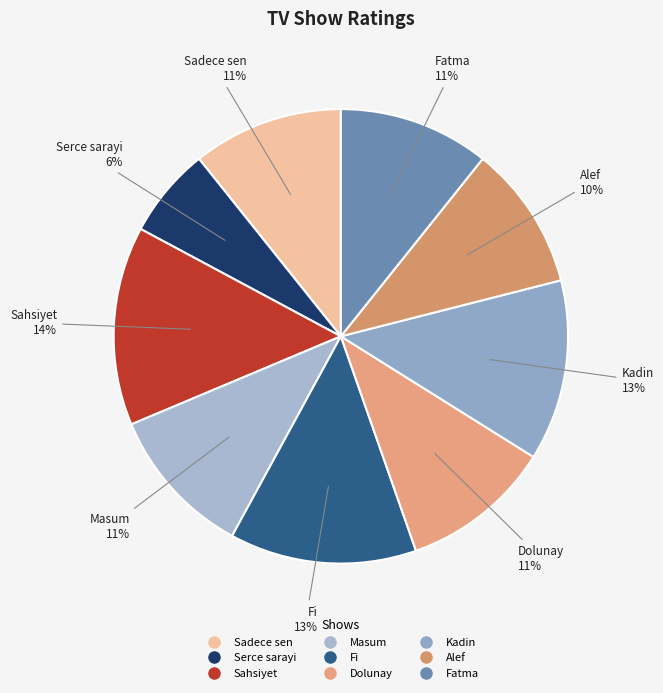

Which has a higher value, Fatma or Serce sarayi?

Fatma